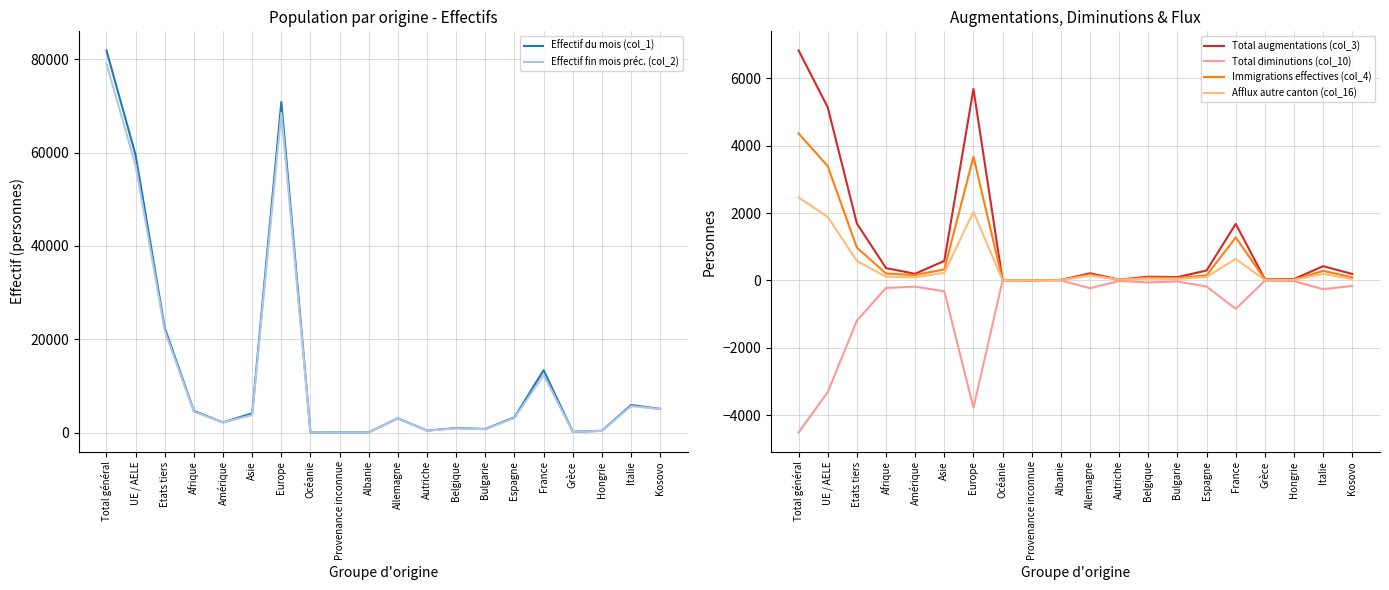

What position from the left is Albanie?

10